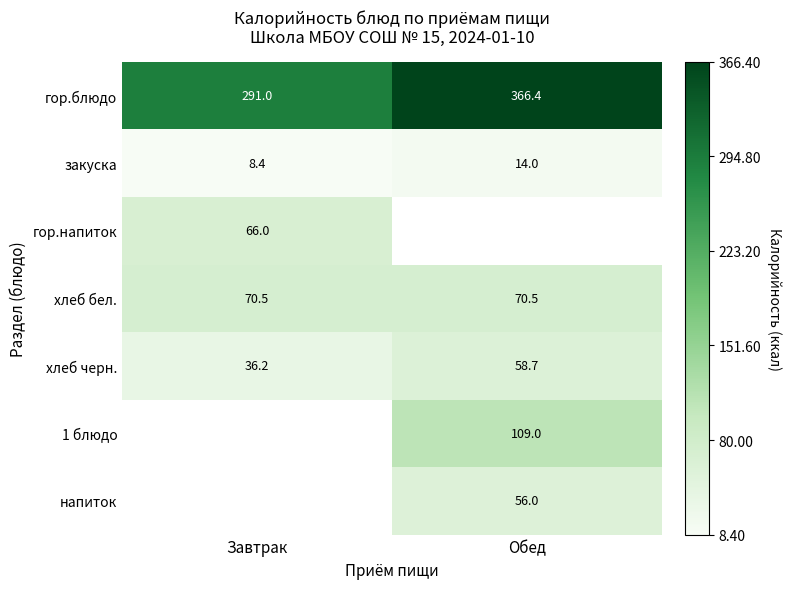

The value of хлеб бел. at Завтрак is 95.5. True or false?

False